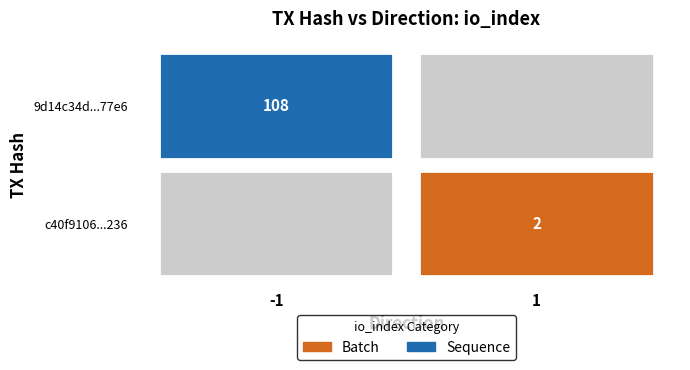

Reading left to right, extract all data points from this chart.

9d14c34d693c67cbe8460a02cca55b8348f77e6: direction=-1	io_index=108
c40f9106677c90743bfc9225293db1f27b46236: direction=1	io_index=2